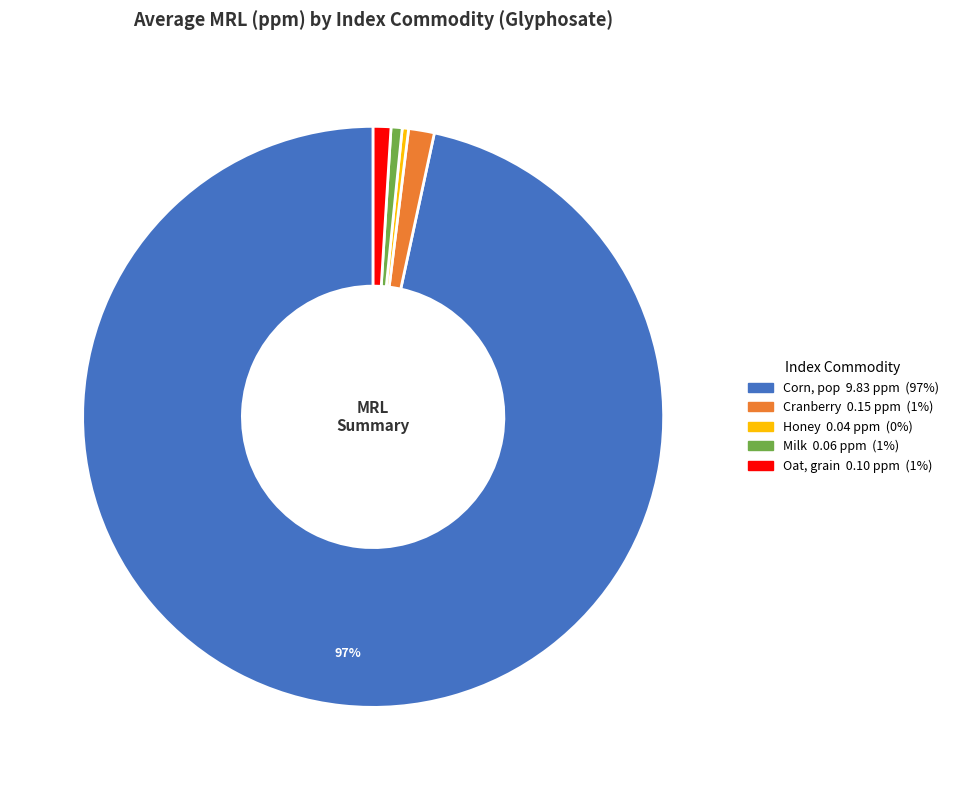

How many slices are in this pie chart?

5